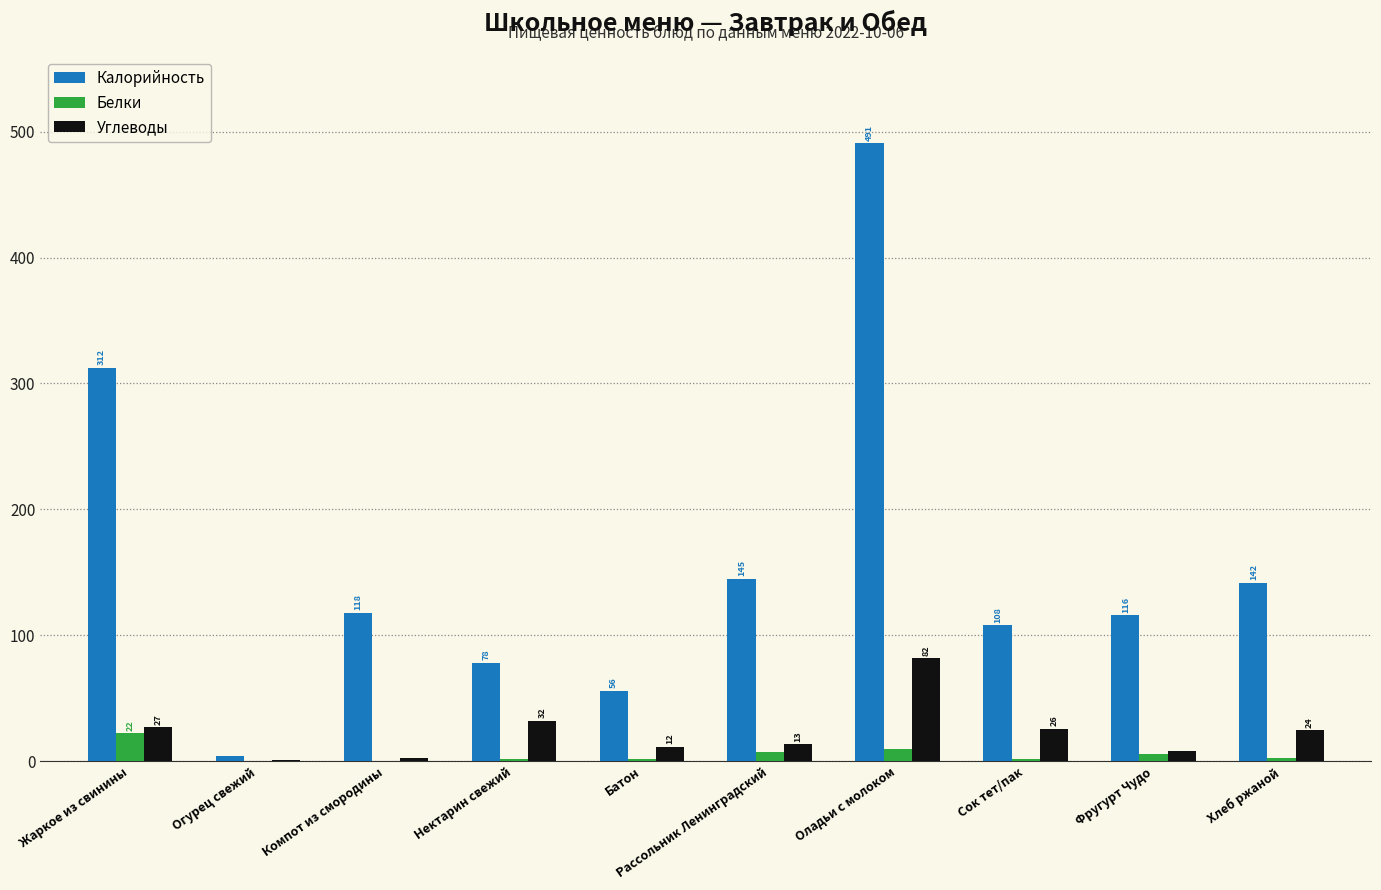

How many groups of bars are there?

10